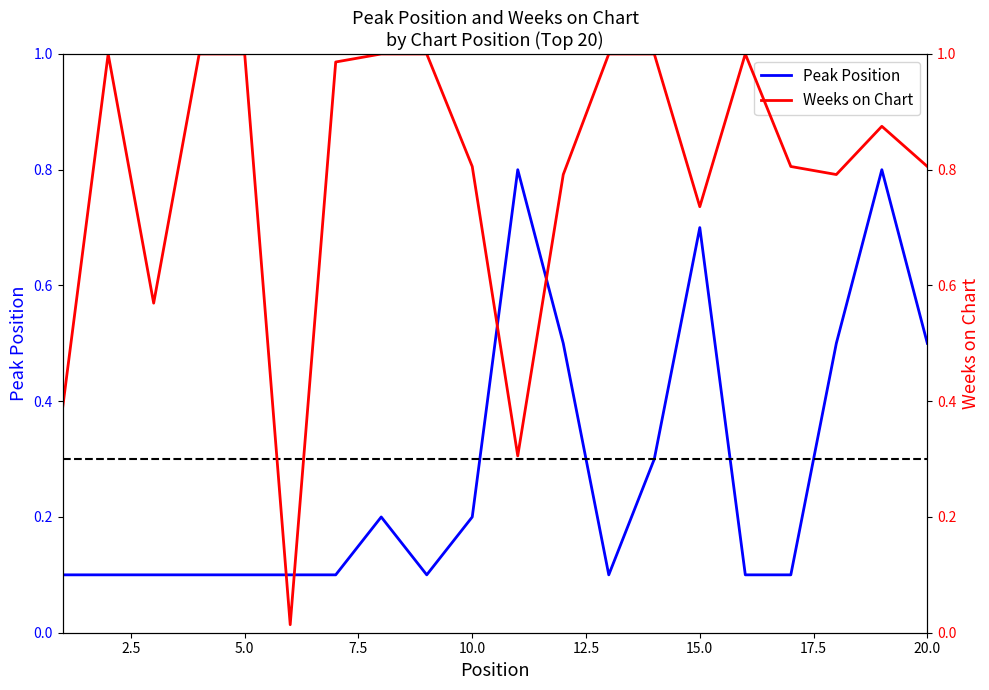

Is it true that Peak Position equals 0.5 at 20.0?

True